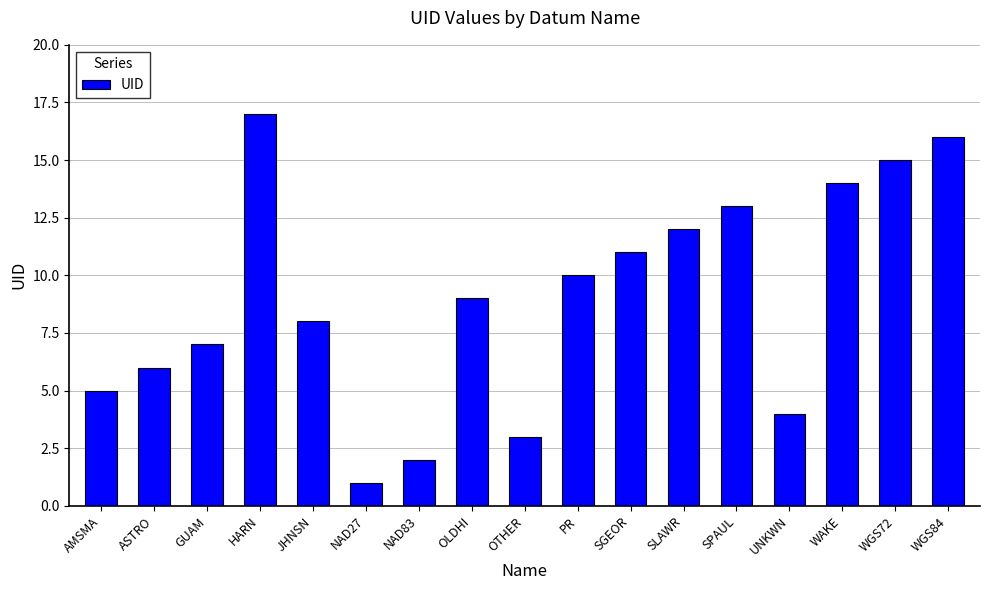

How many bars are there in total?

17